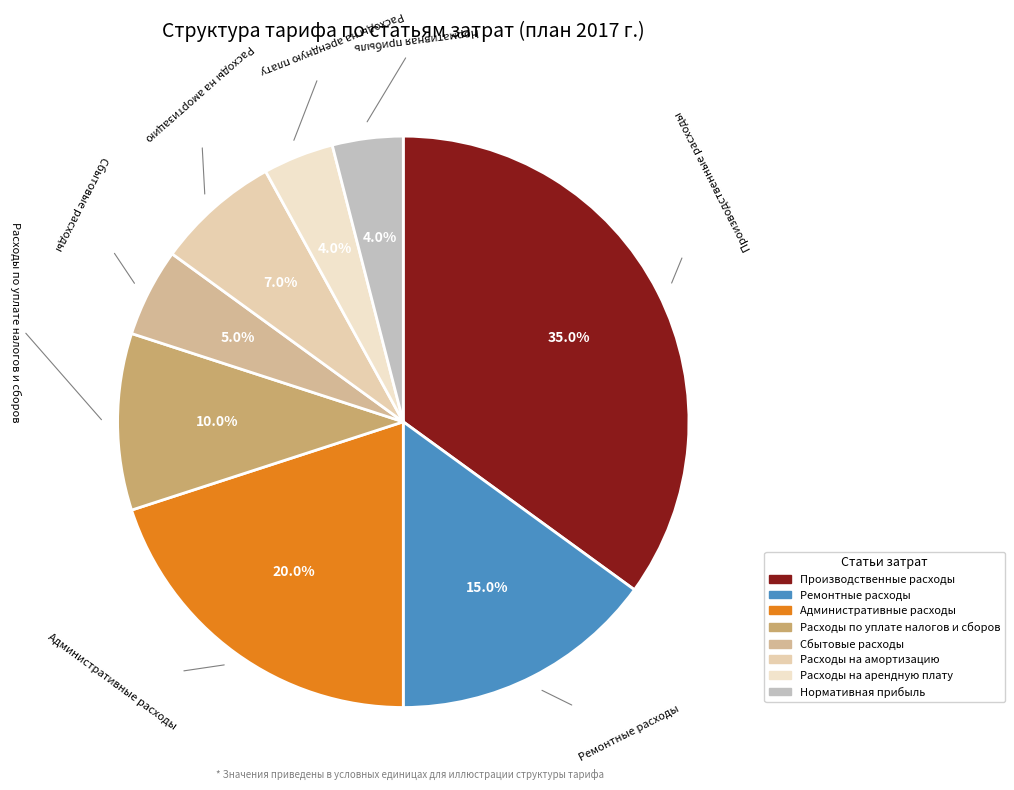

Does Нормативная прибыль account for over 50% of the chart?

No